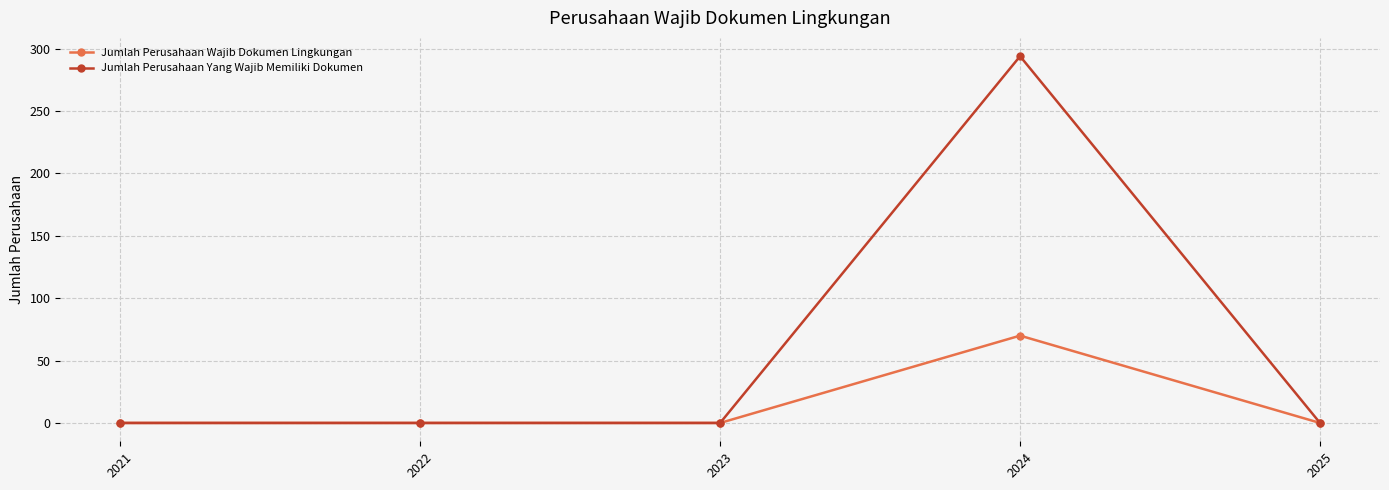

True or false: Jumlah Perusahaan Wajib Dokumen Lingkungan has more than 2 interior local peaks.

False